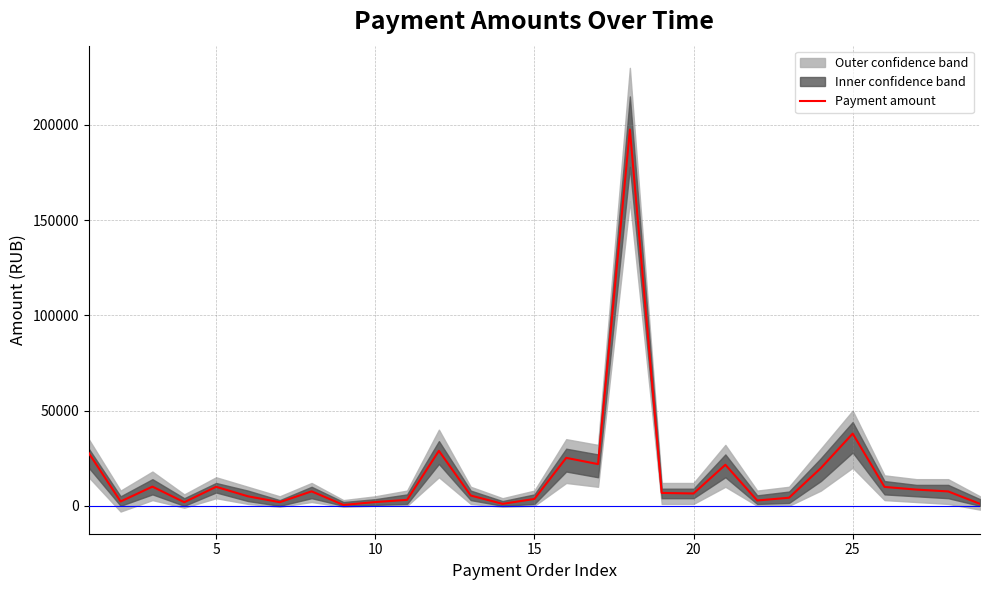

What is the maximum value for Payment amount?

197598.4